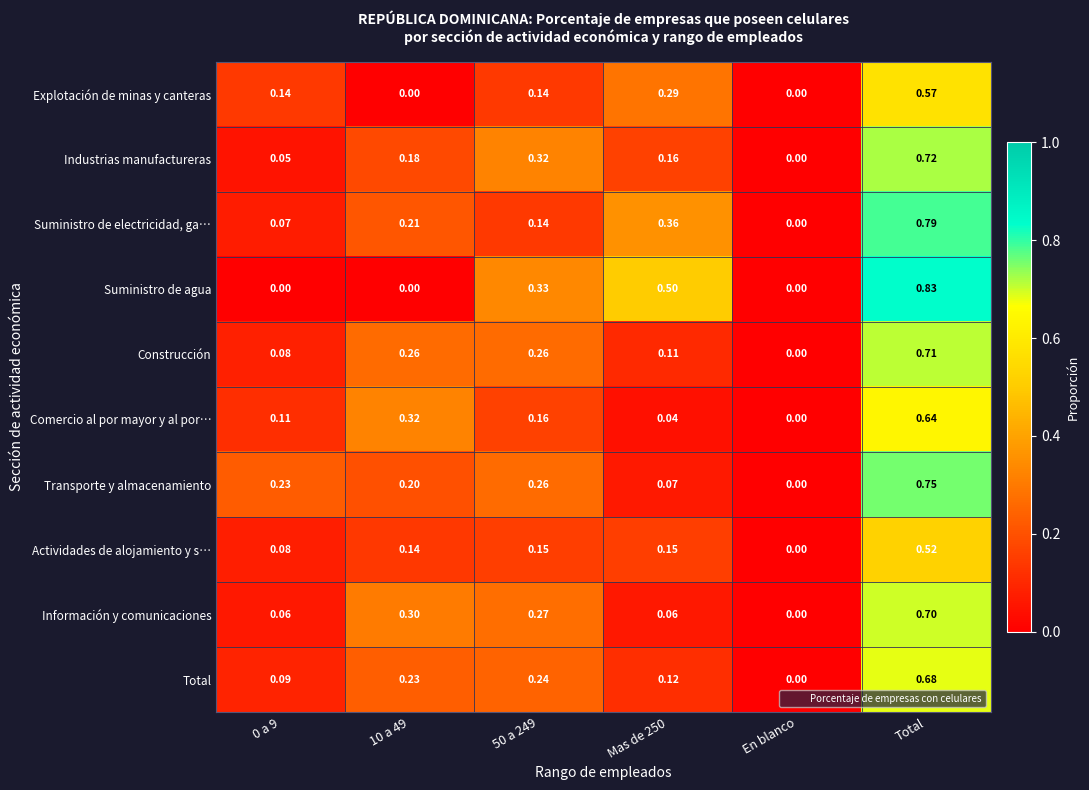

Which category has the highest value in the Suministro de electricidad, ga… series?

Total